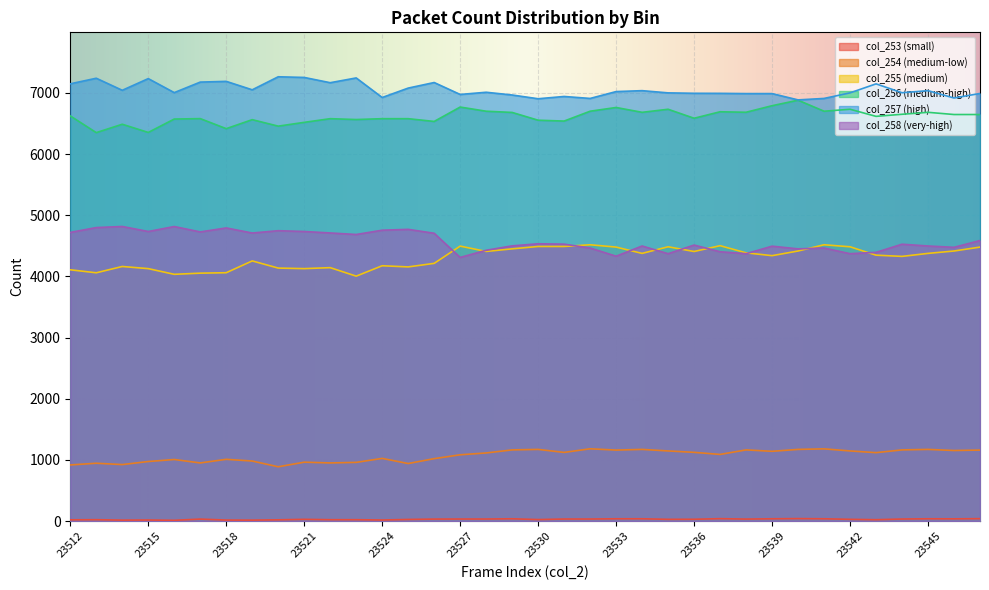

True or false: col_253 has a value of 65 at 23541.

False